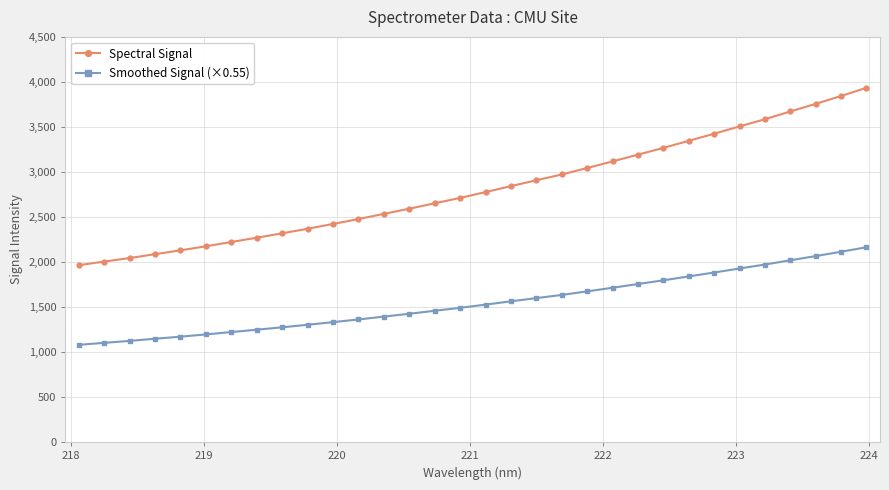

Which series has the widest spread of values?

Spectral Signal